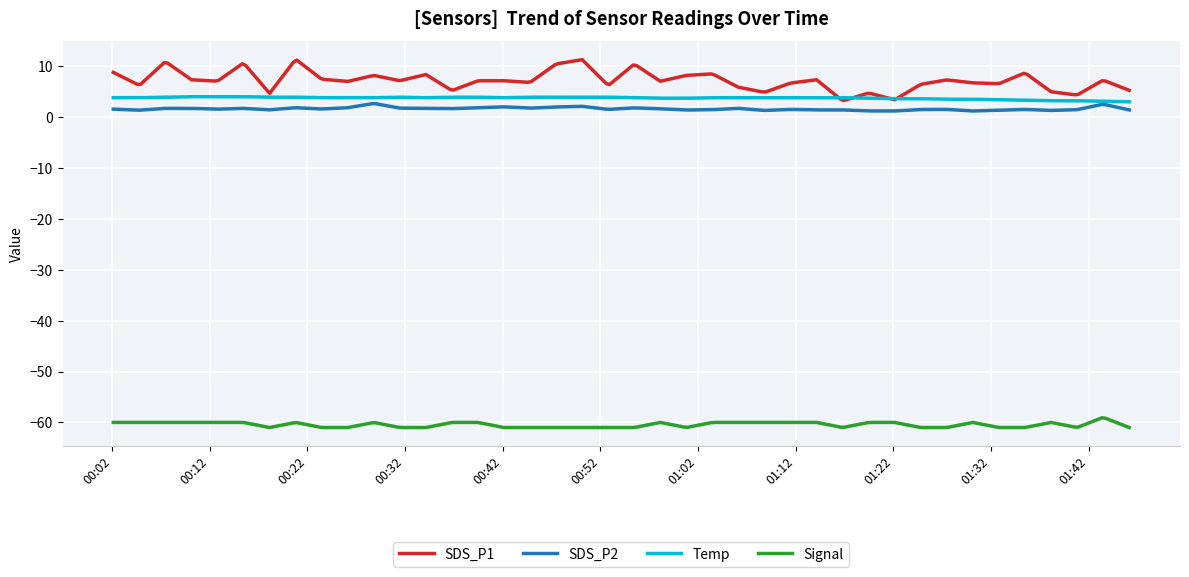

Which series has the largest total across all categories?

SDS_P1